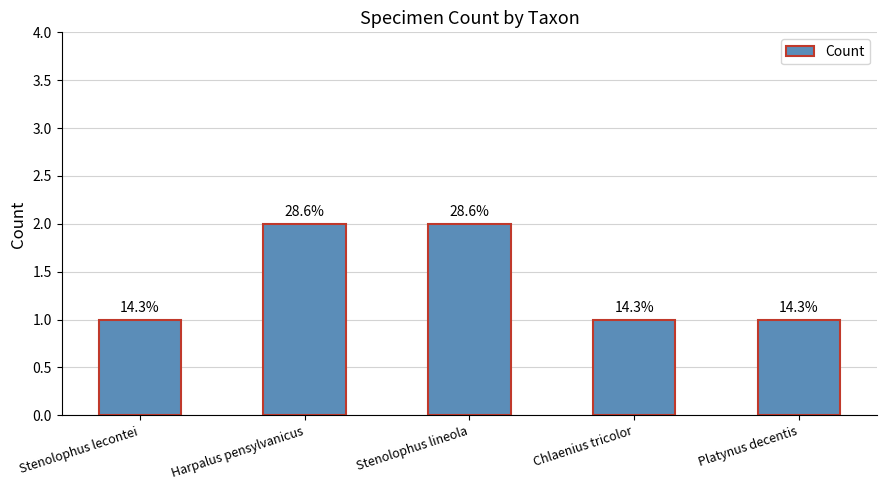

How many bars are there in total?

5